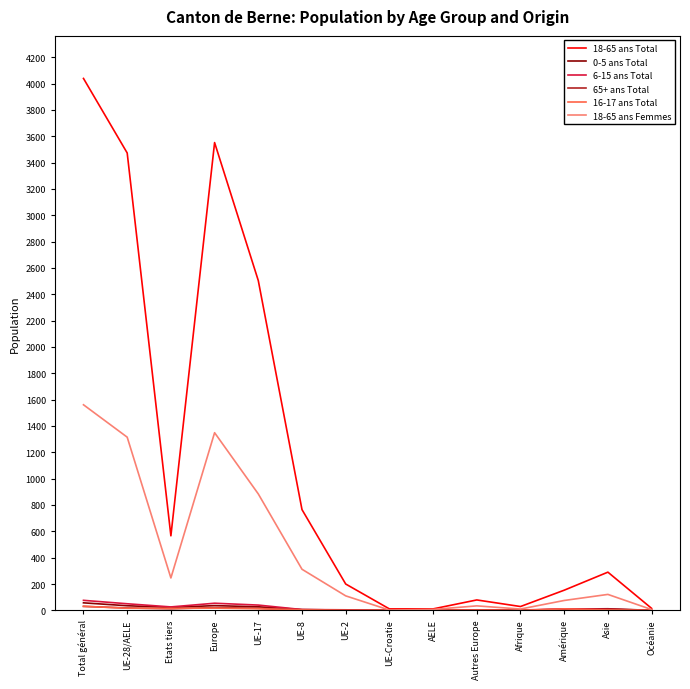

At which category does 18-65 ans Femmes reach its first local valley?

Etats tiers